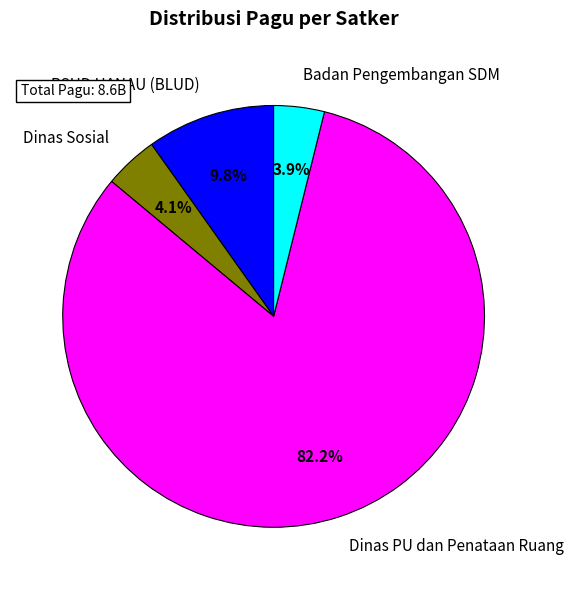

Count the number of slices in the pie.

4